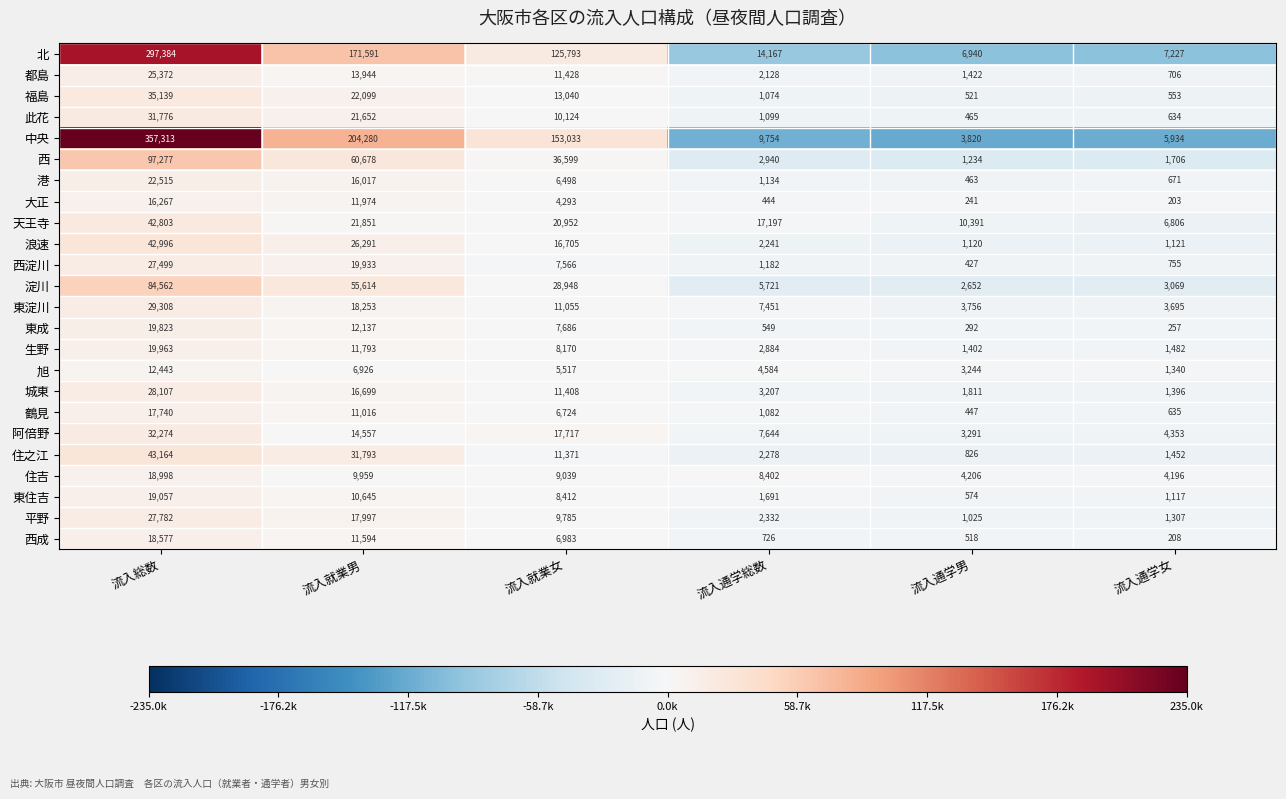

Which label corresponds to the smallest value in the chart?

流入通学女